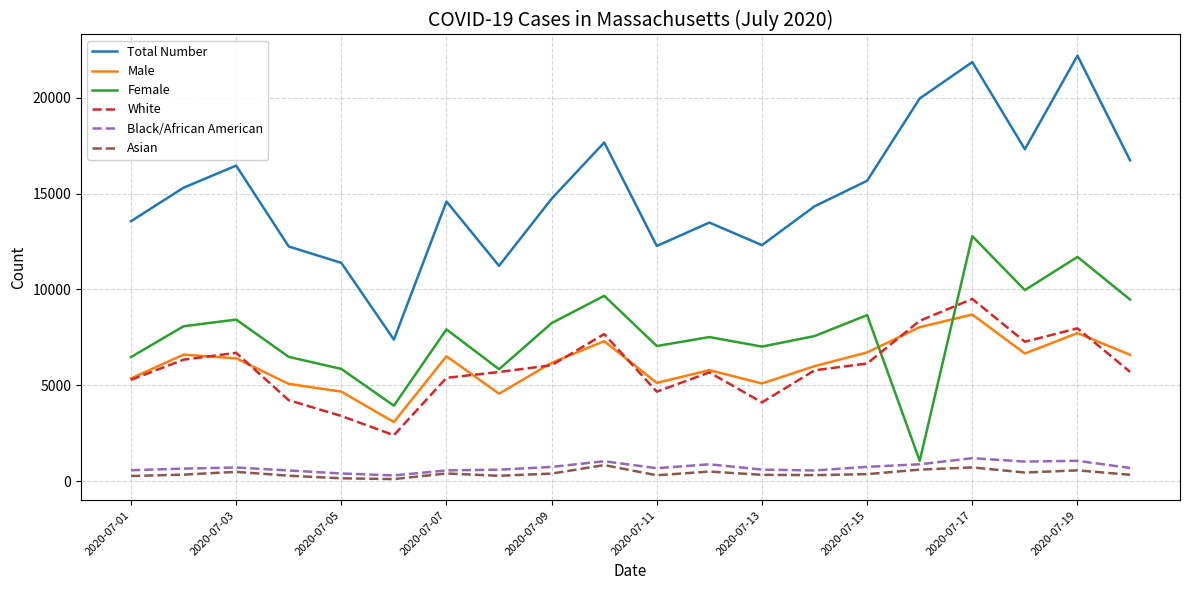

What is the highest value of the Asian series?

842